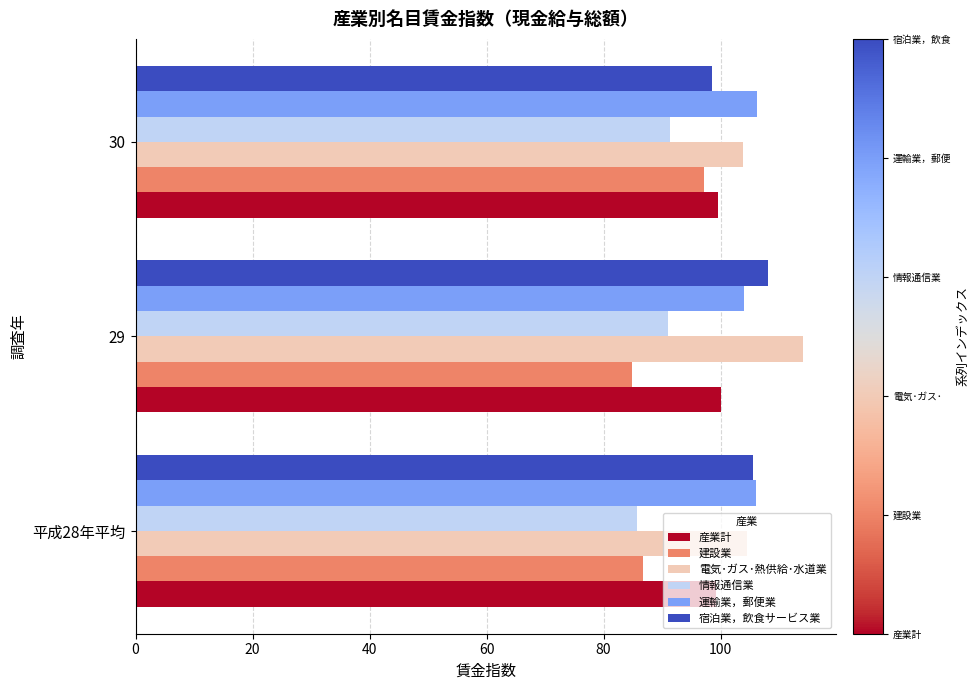

What is the difference between the 情報通信業 values at 平成28年平均 and 30?

5.7